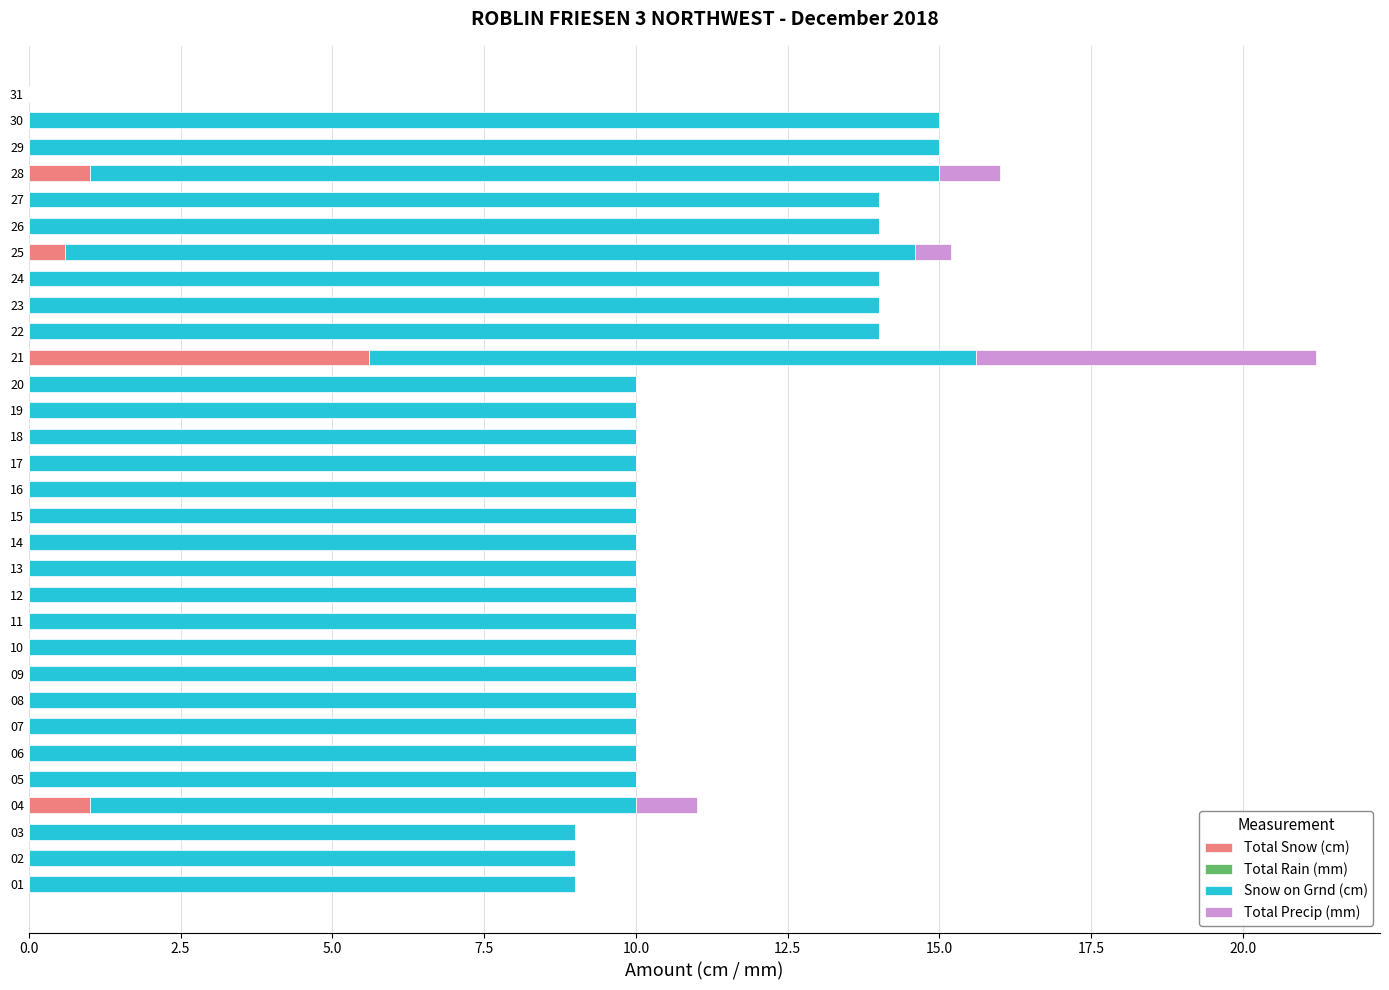

What is the highest value of the Total Snow (cm) series?

5.6